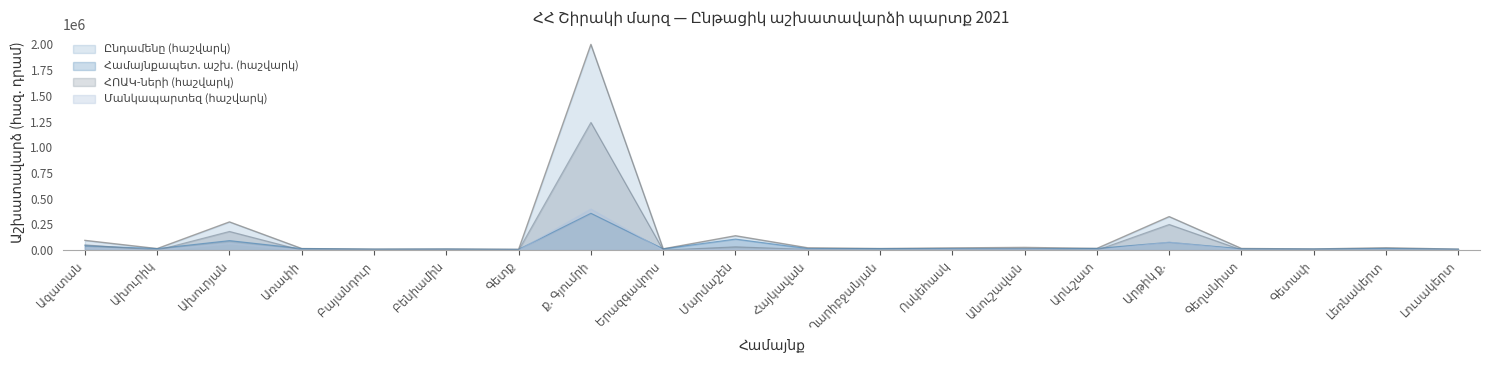

At how many categories does at least one series exceed 1610727?

1